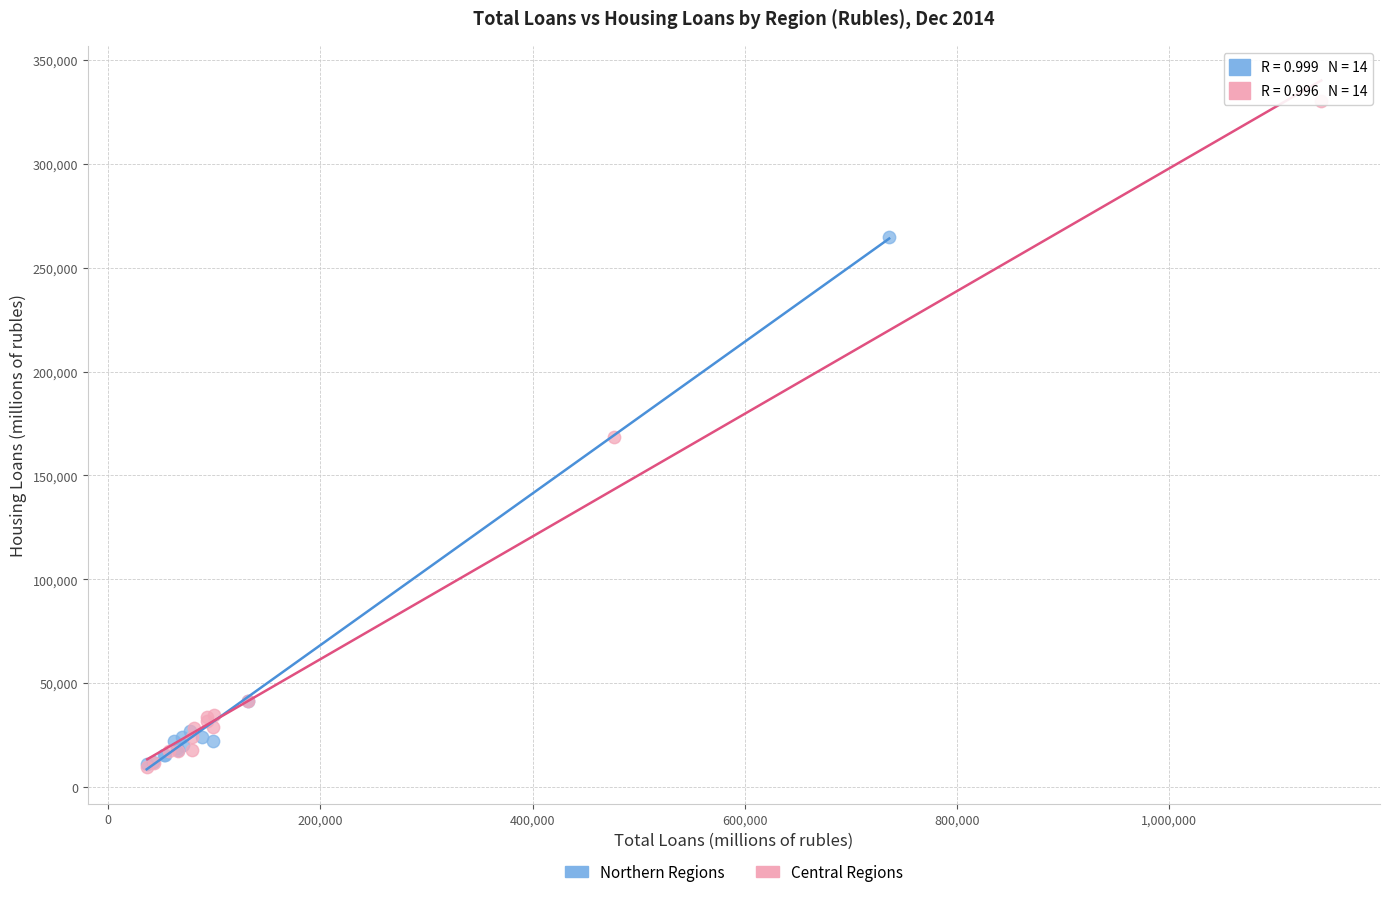

Which series reaches the maximum Y coordinate?

Central Regions